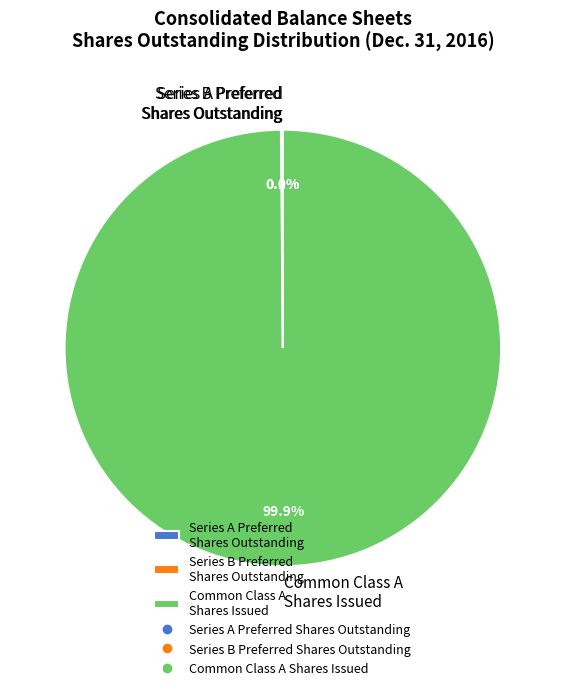

True or false: Series B Preferred Stock Shares accounts for 6% of the total.

False